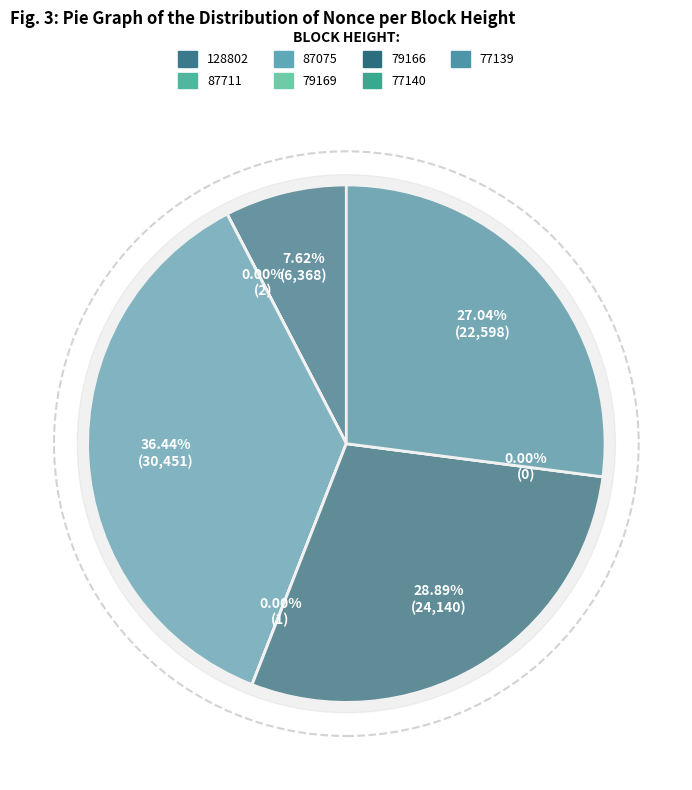

What percentage is NOT represented by 77140?

100.0%